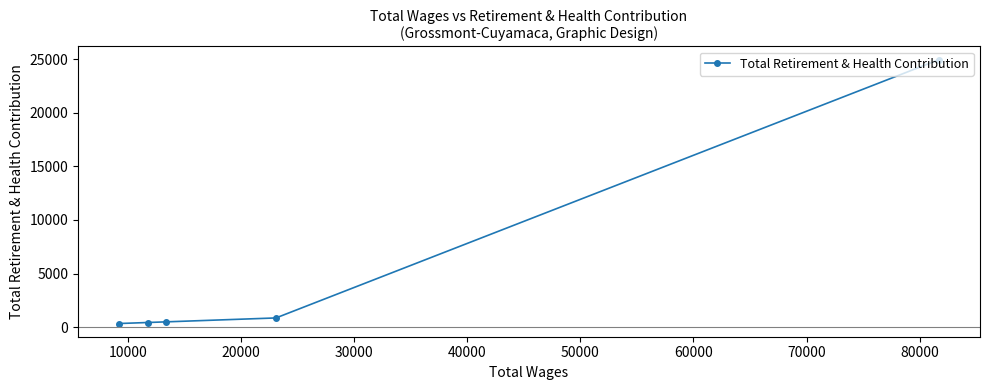

What is the difference between the maximum and minimum values?

24597